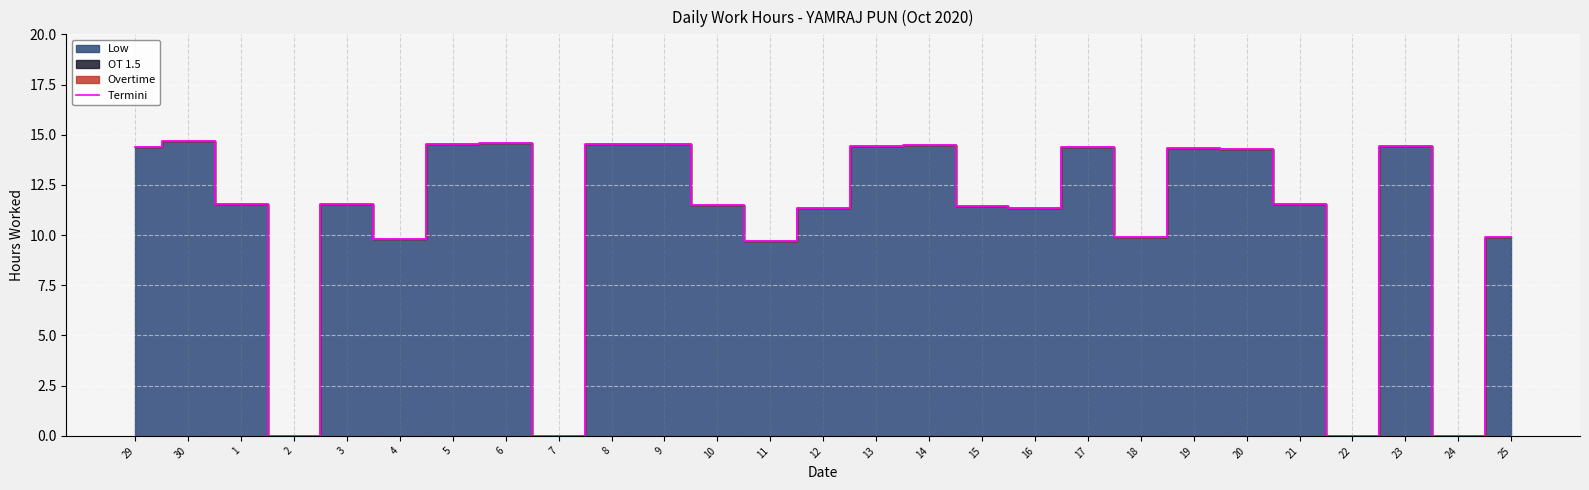

What is the change in value from 30 to 24?

-14.7